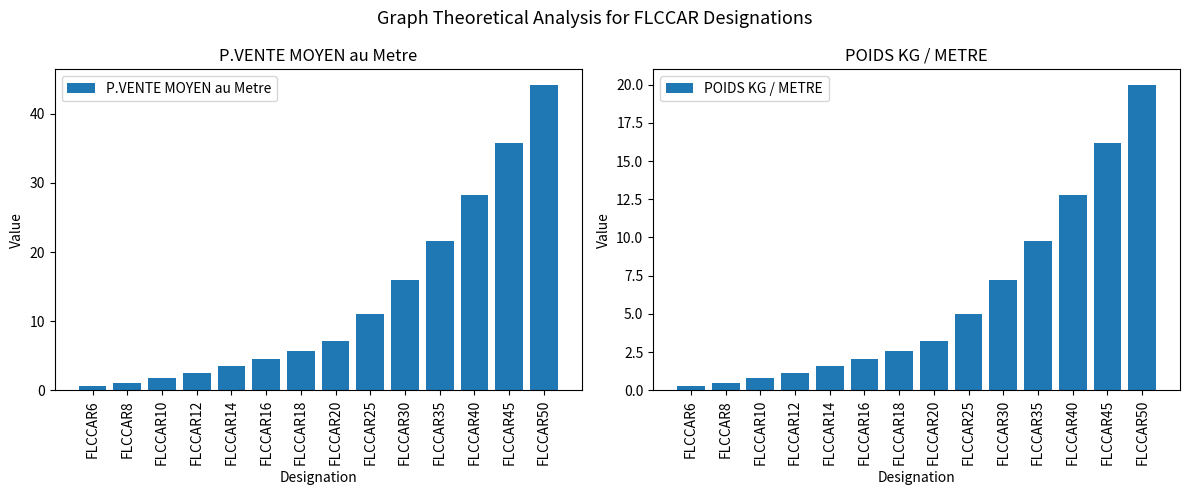

List the series in order of their peak value, highest first.

P.VENTE MOYEN au Metre, POIDS KG / METRE